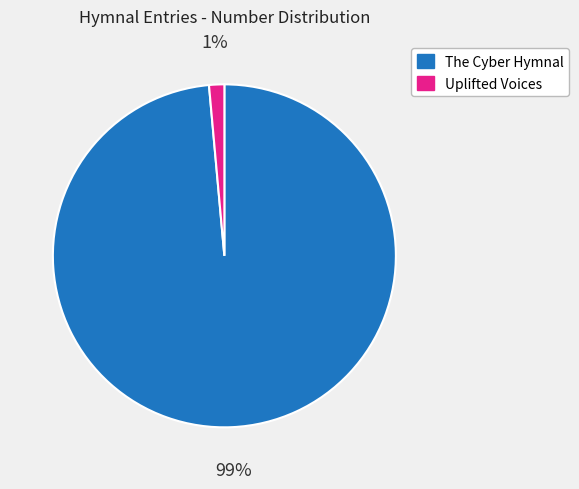

True or false: The Cyber Hymnal accounts for 90% of the total.

False